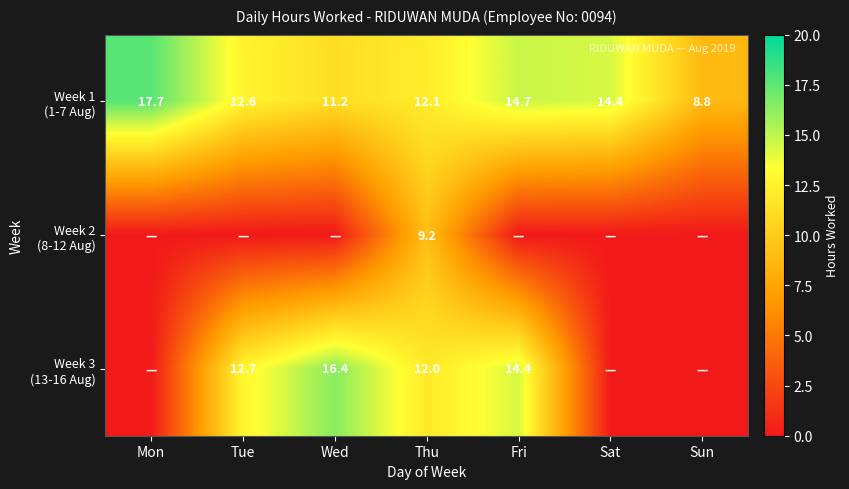

How many values in Week 2 (8-12 Aug) are above zero?

1